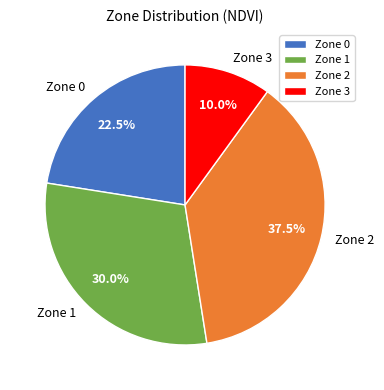

Rank the categories by value from lowest to highest.

Zone 3, Zone 0, Zone 1, Zone 2